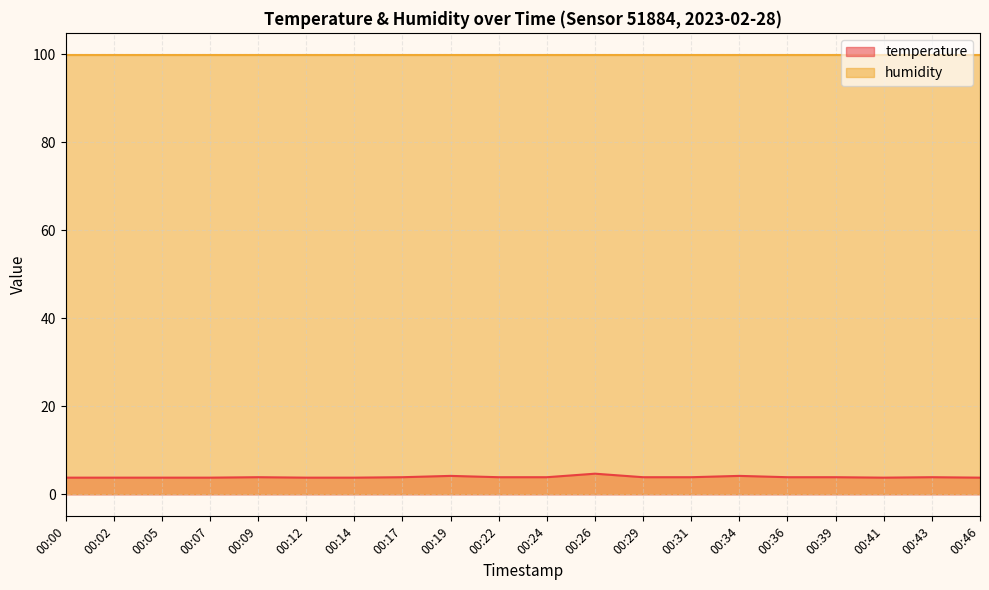

Rank the categories by value from lowest to highest.

00:00, 00:02, 00:05, 00:07, 00:12, 00:14, 00:41, 00:46, 00:09, 00:17, 00:22, 00:24, 00:29, 00:31, 00:36, 00:39, 00:43, 00:19, 00:34, 00:26